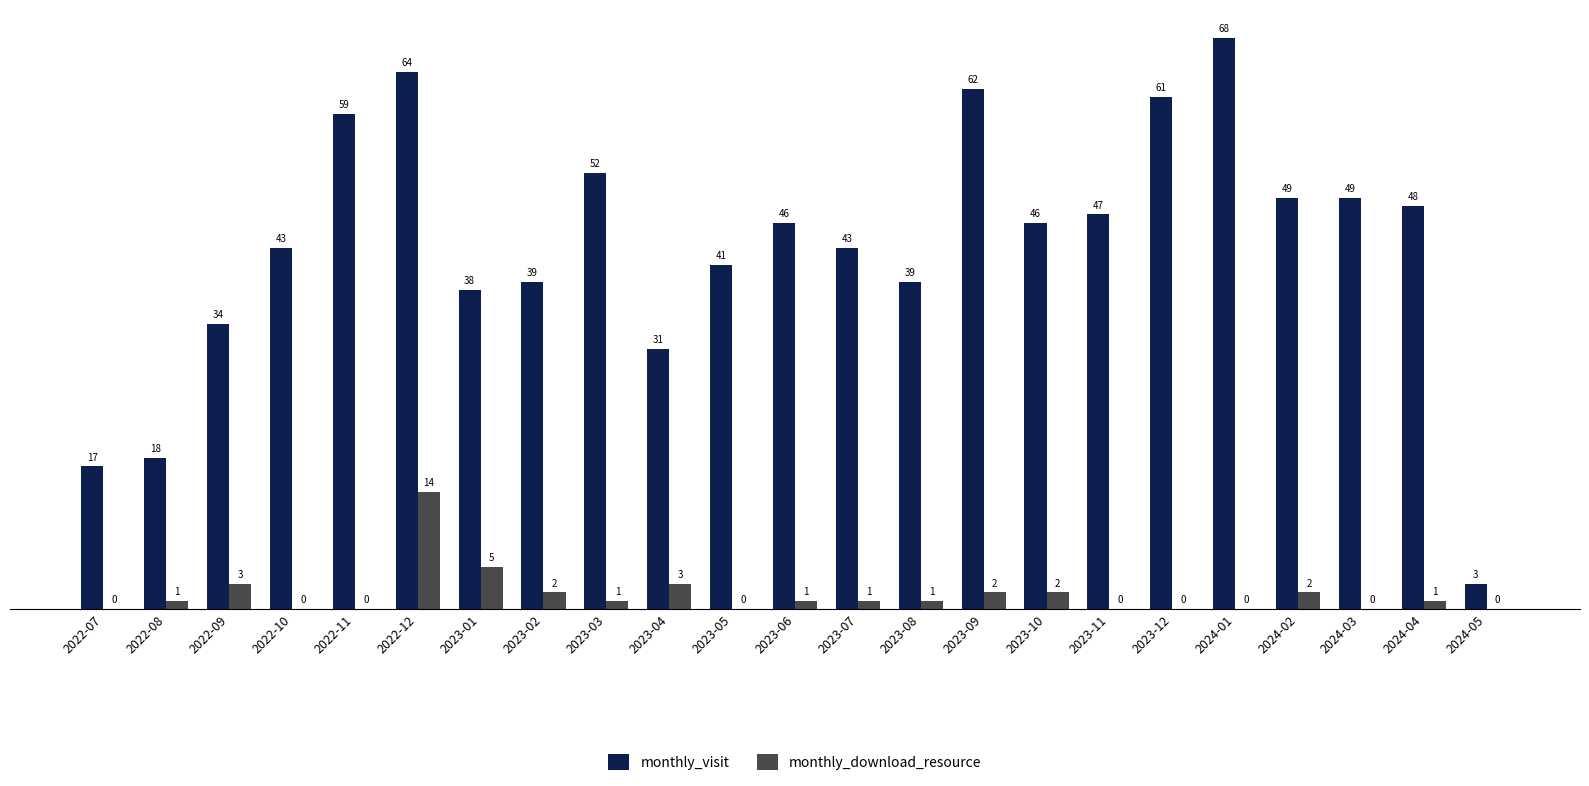

Are the bars horizontal?

No